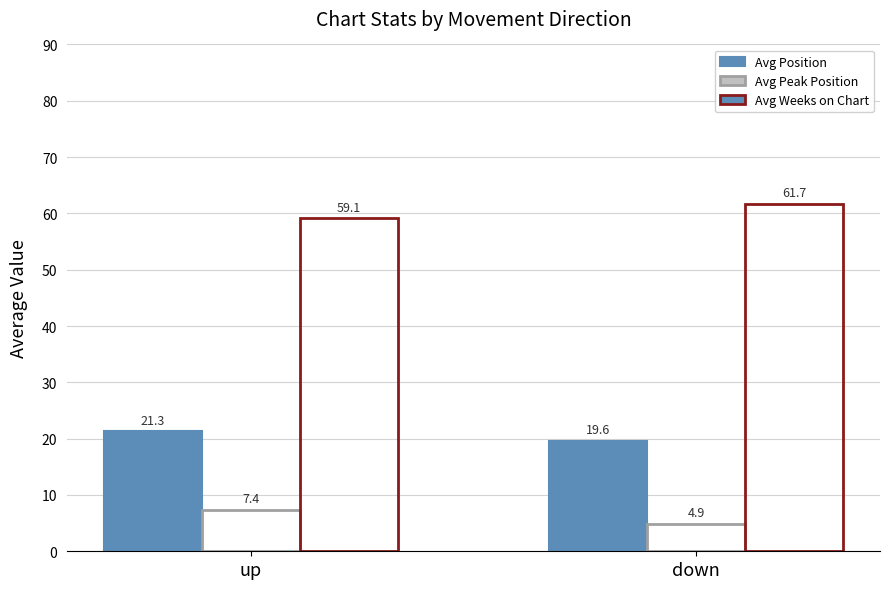

How many groups of bars are there?

2